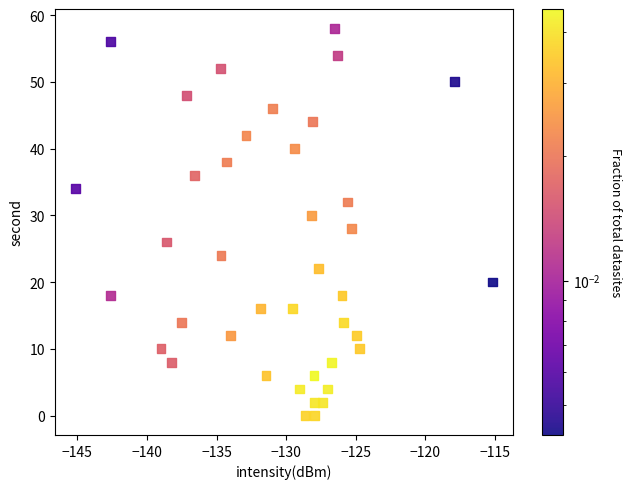

What is the range of Y values (max minus min)?

58